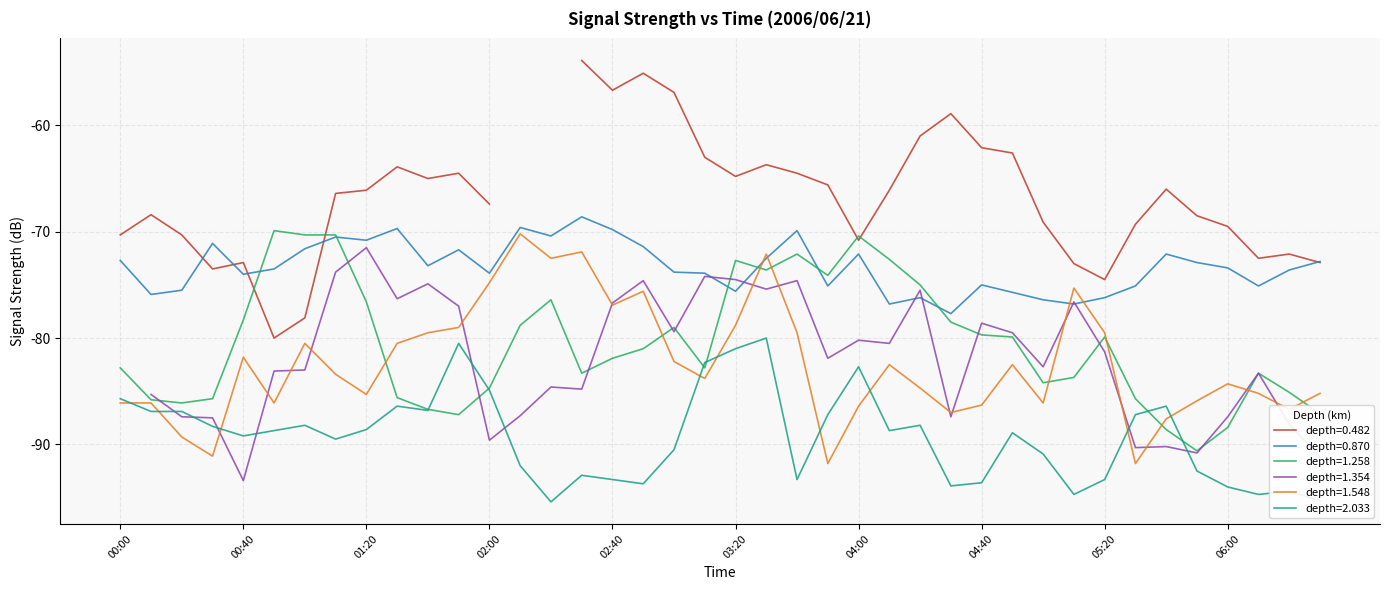

How many interior local valleys does the 1.548 series have?

11